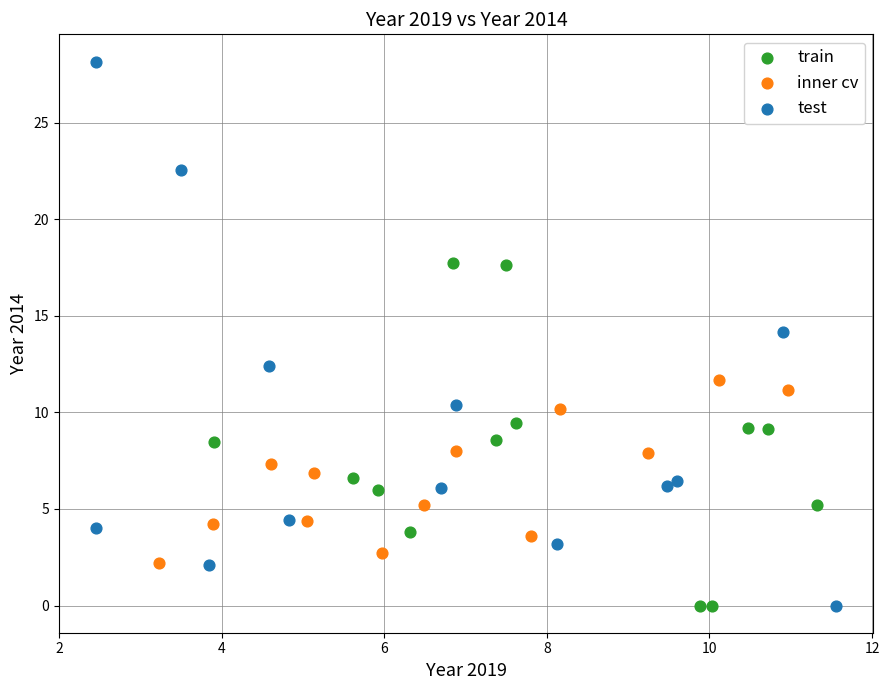

Which series has the largest Y range (max minus min)?

test